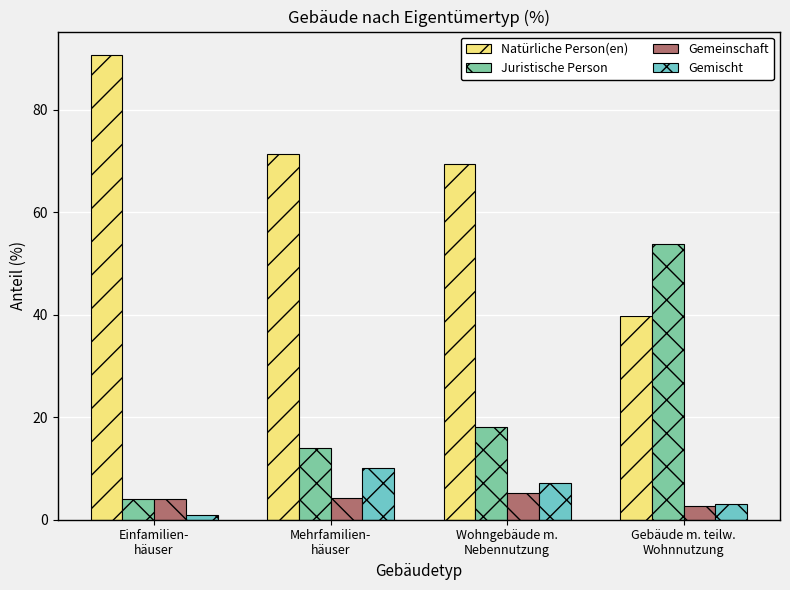

What is the highest value of the Natürliche Person(en) series?

90.7